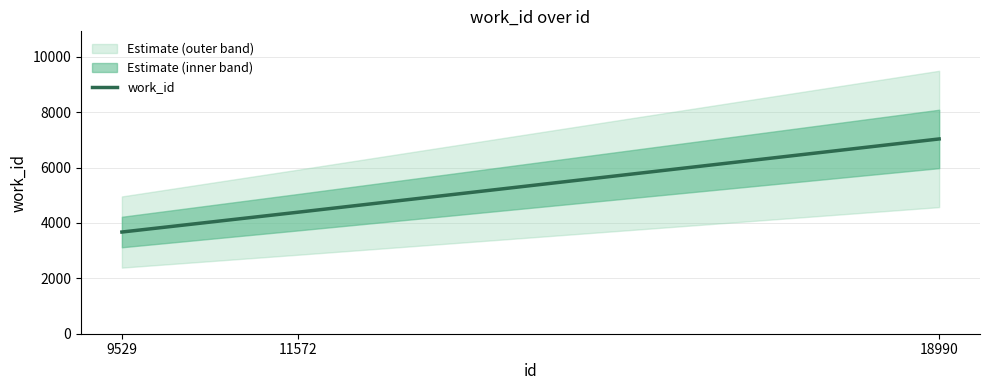

How many values are below 4389?

1